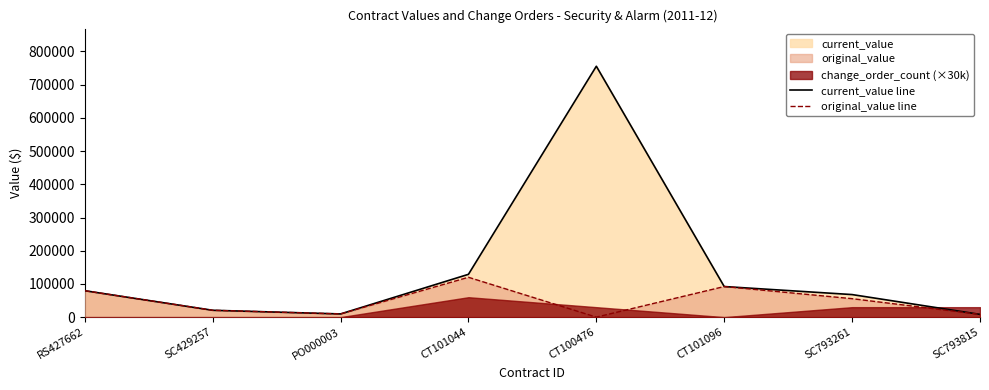

Is it true that current_value line equals 44755.2 at RS427662?

False